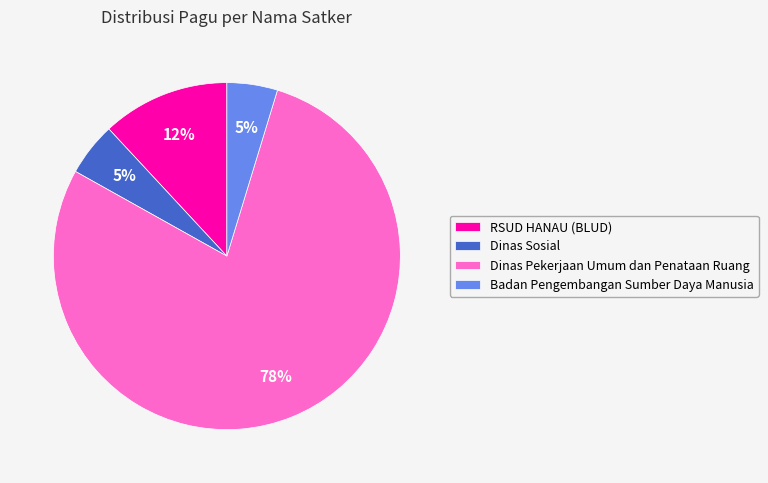

To the nearest percent, what is the combined percentage of Badan Pengembangan Sumber Daya Manusia and Dinas Pekerjaan Umum dan Penataan Ruang?

83%